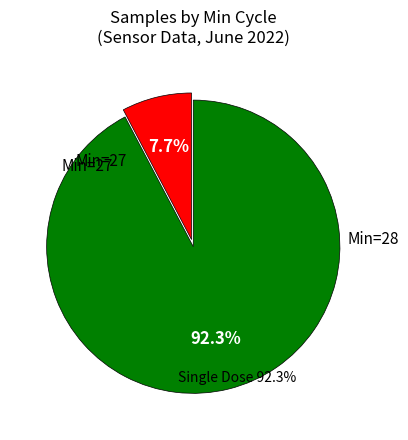

Is it true that 28 is 14% of the pie?

False